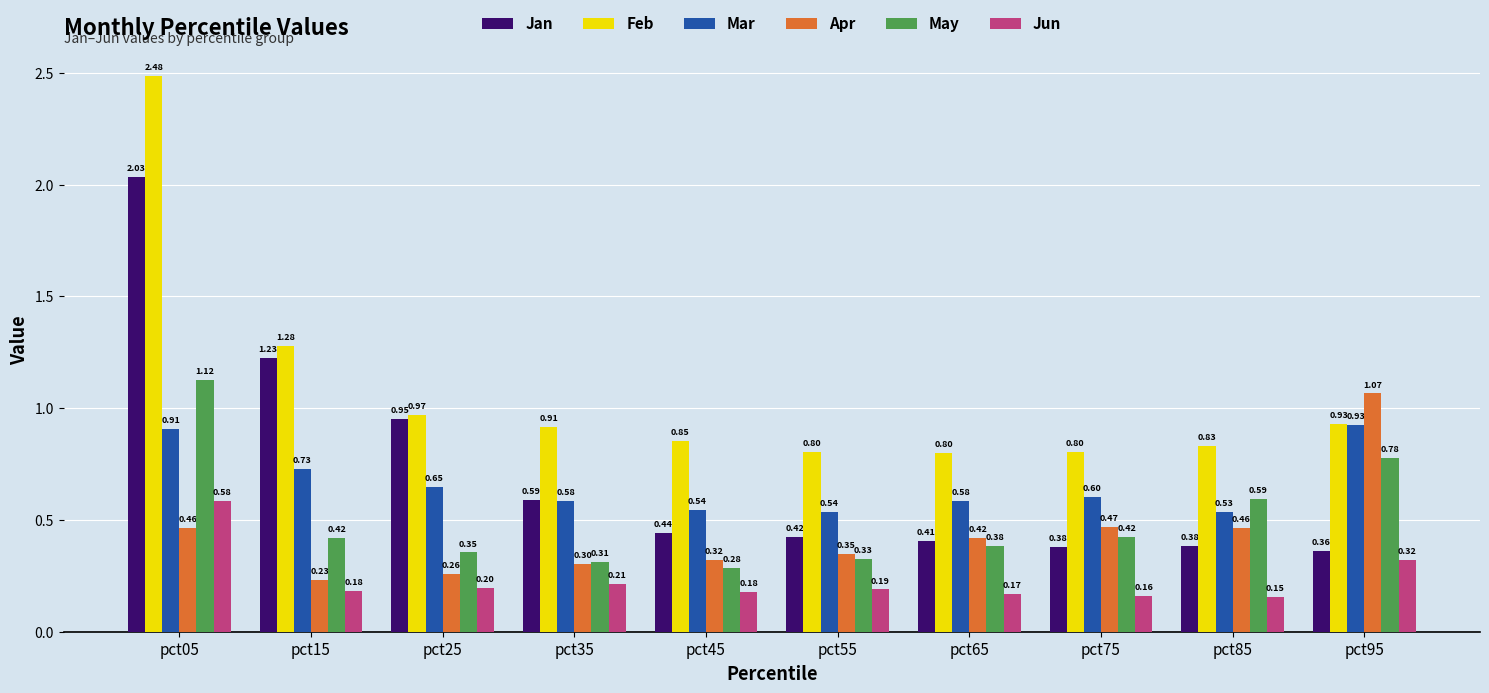

What is the spread (max minus min) of values at pct55?

0.6